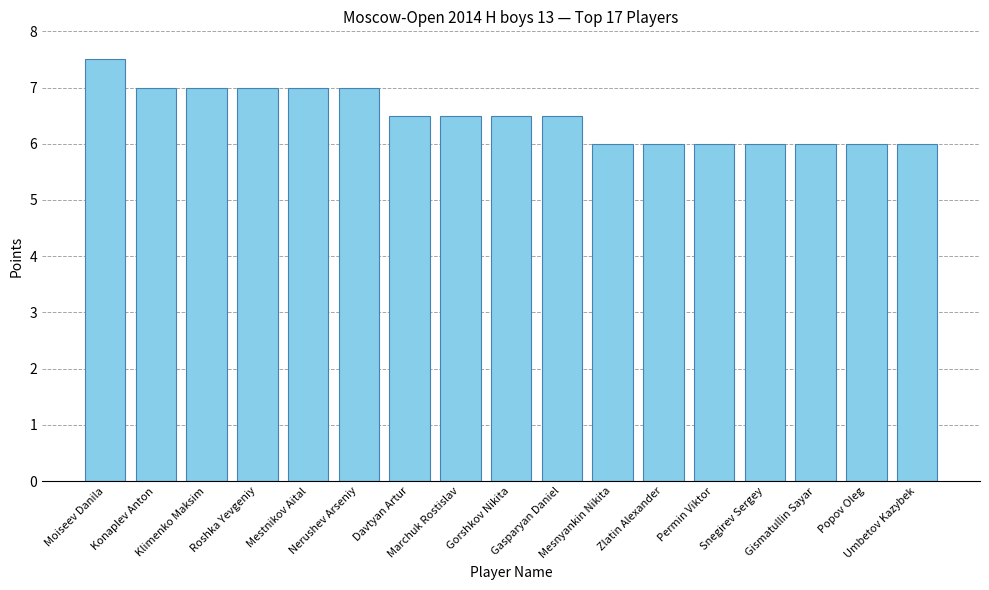

What is the label of the 4th bar from the right?

Snegirev Sergey